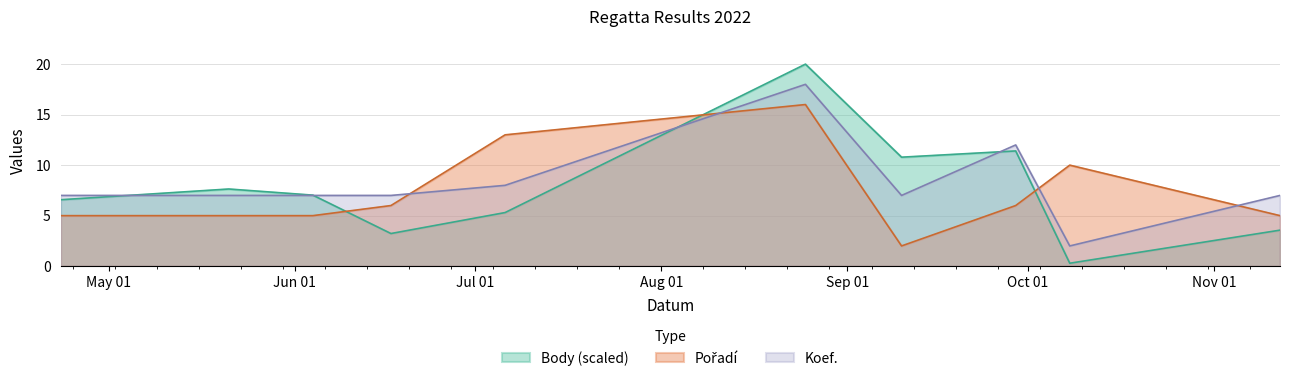

At which category does Koef. reach its first local valley?

2022-09-10